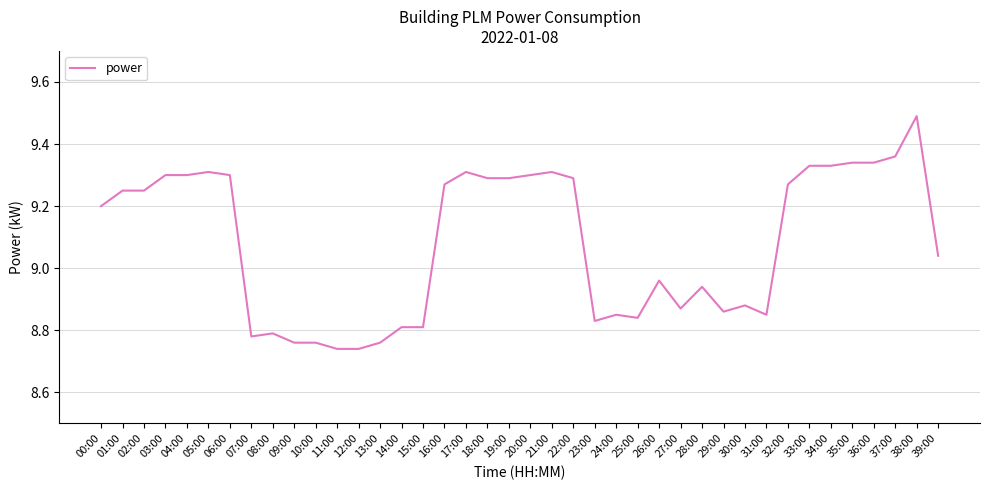

Is it true that the value at 11:00 is 13.1?

False